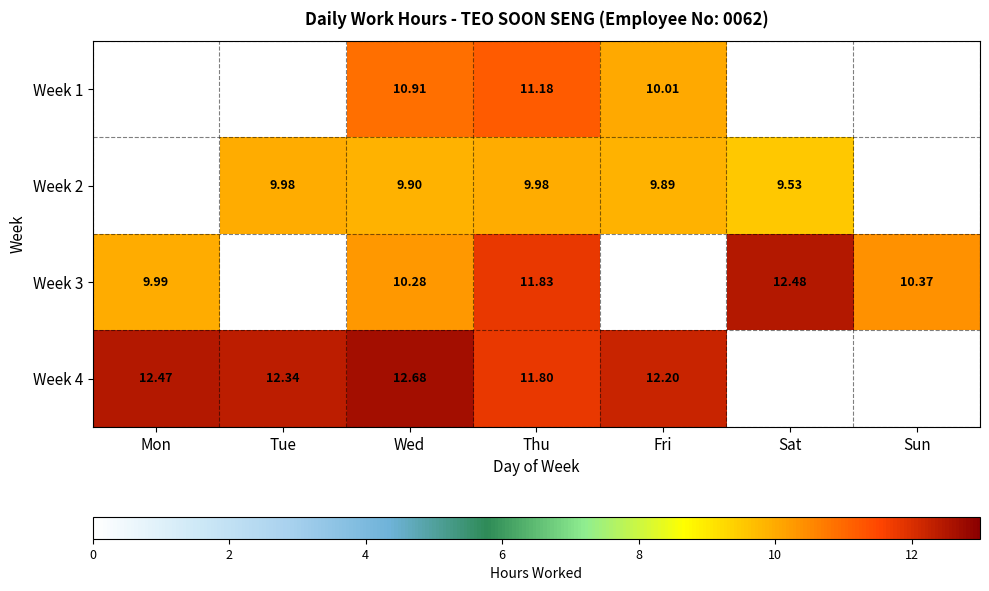

What is the total value across all series at Tue?

22.3